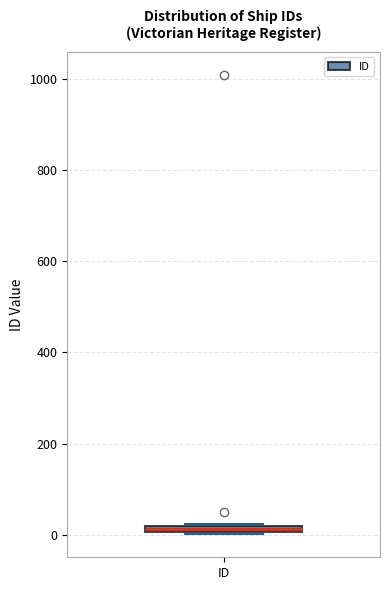

Where is the upper edge of the box for ID on the y-axis? The values are not printed on the chart, so give them approximately, as read against the axis.

20